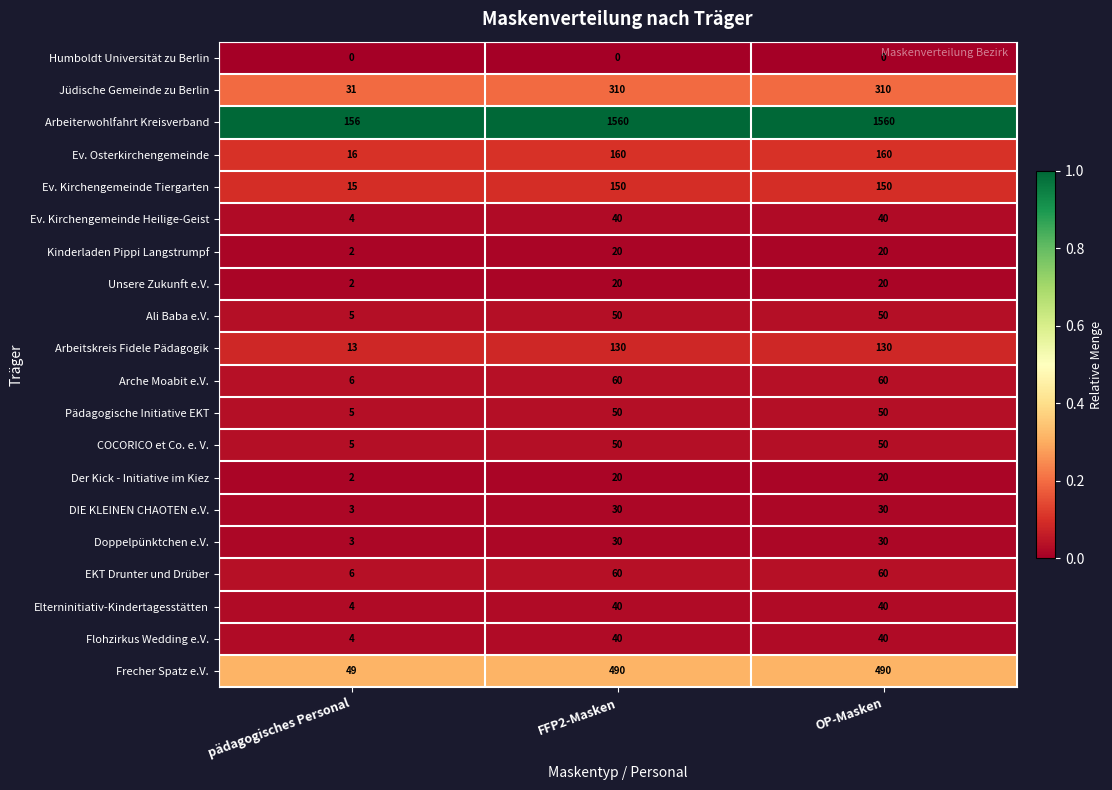

At which label does Jüdische Gemeinde zu Berlin reach its minimum?

pädagogisches Personal